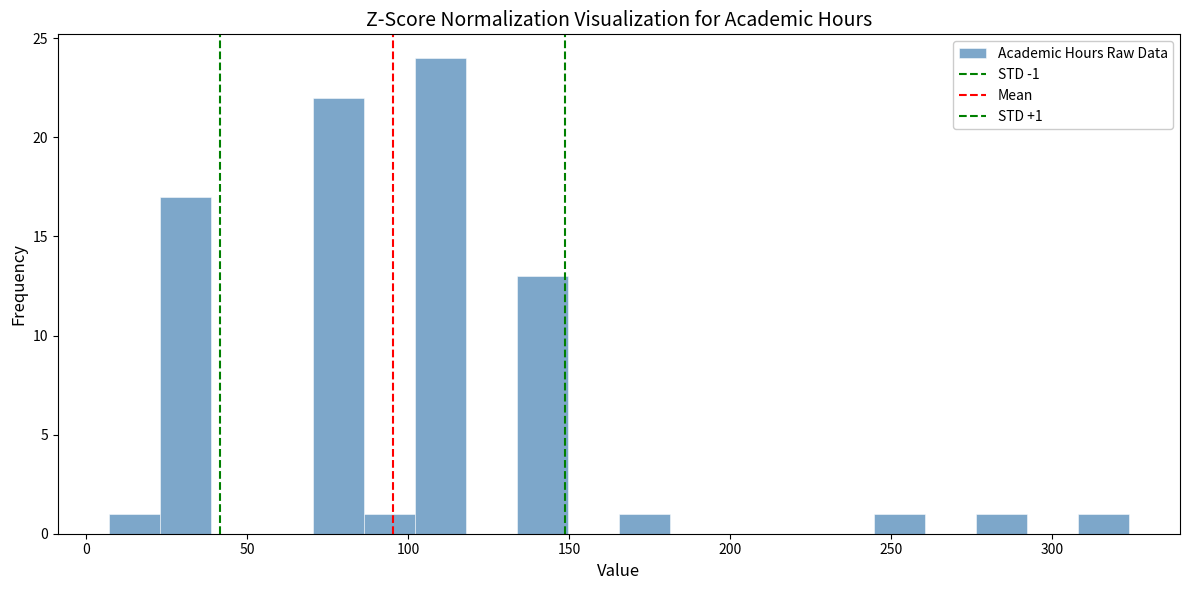

Around what value on the x-axis is the tallest bar? Give the approximate position of its centre, as read against the axis.

110